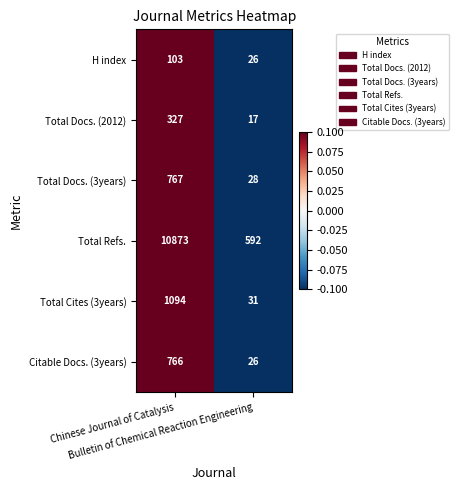

List the series in order of their peak value, lowest first.

H index, Total Docs. (2012), Citable Docs. (3years), Total Docs. (3years), Total Cites (3years), Total Refs.